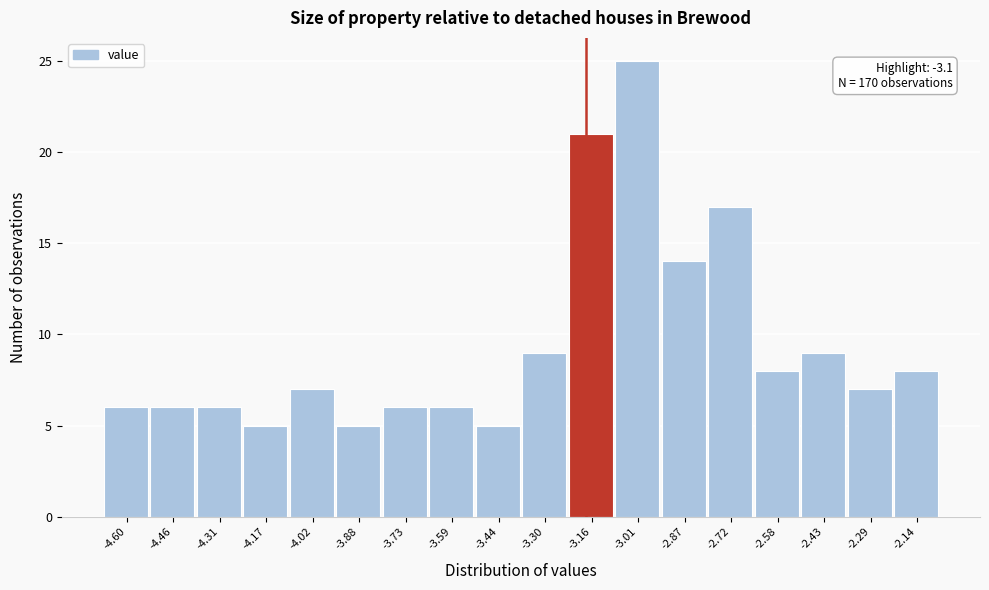

Reading right to left, what are all the values shown in this chart?

8	7	9	8	17	14	25	21	9	5	6	6	5	7	5	6	6	6